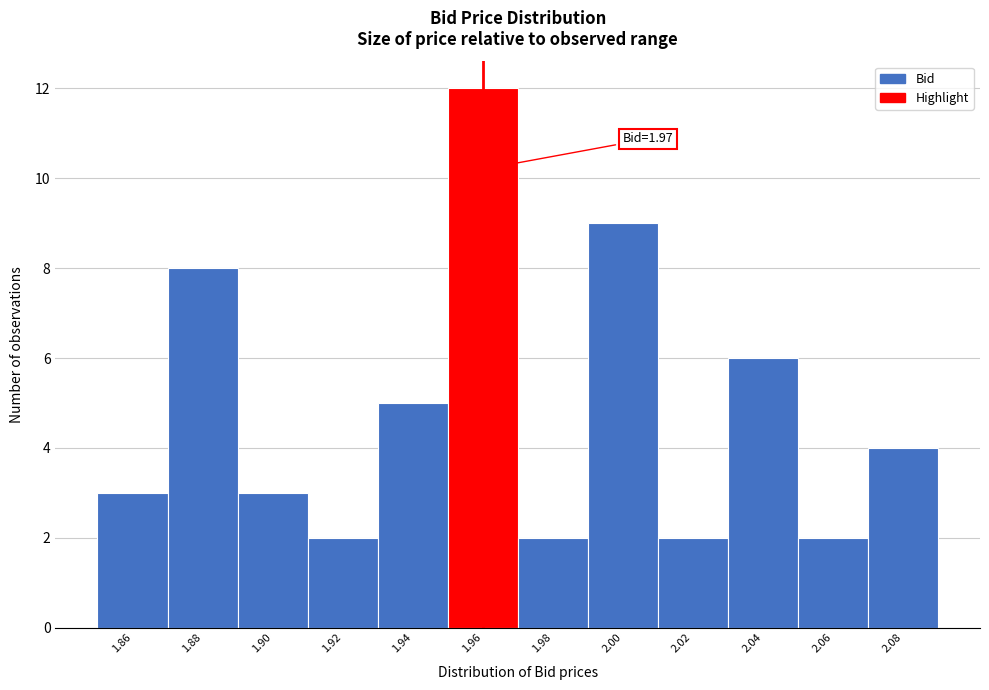

Reading left to right, transcribe all the data shown in this chart.

3	8	3	2	5	12	2	9	2	6	2	4